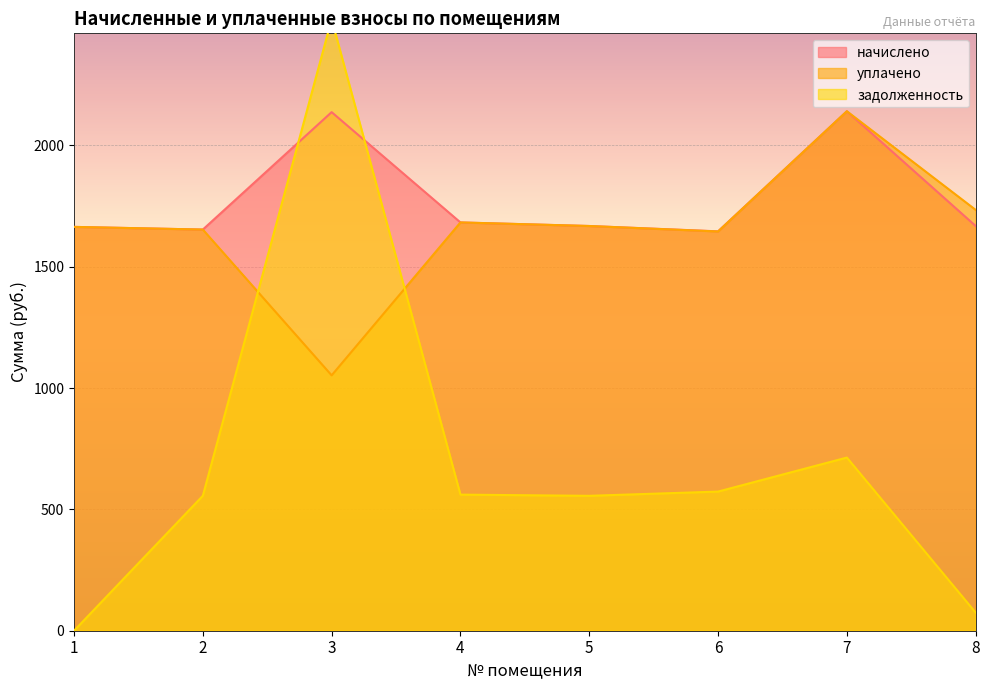

The уплачено series shows 2859.6 at 8. True or false?

False